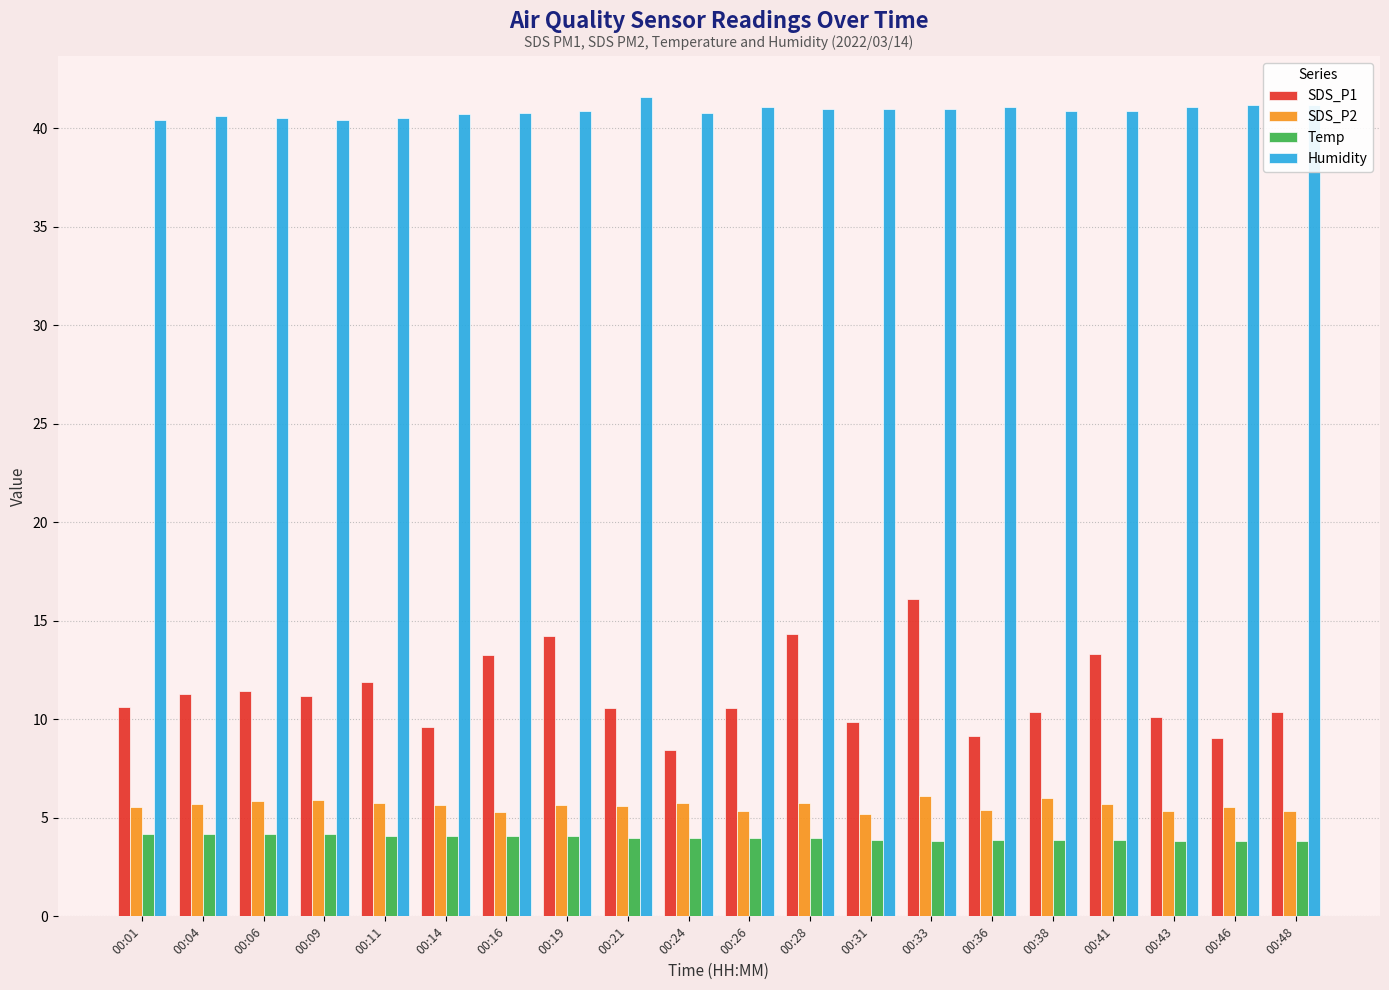

What is the sum of all SDS_P2 values?

112.5